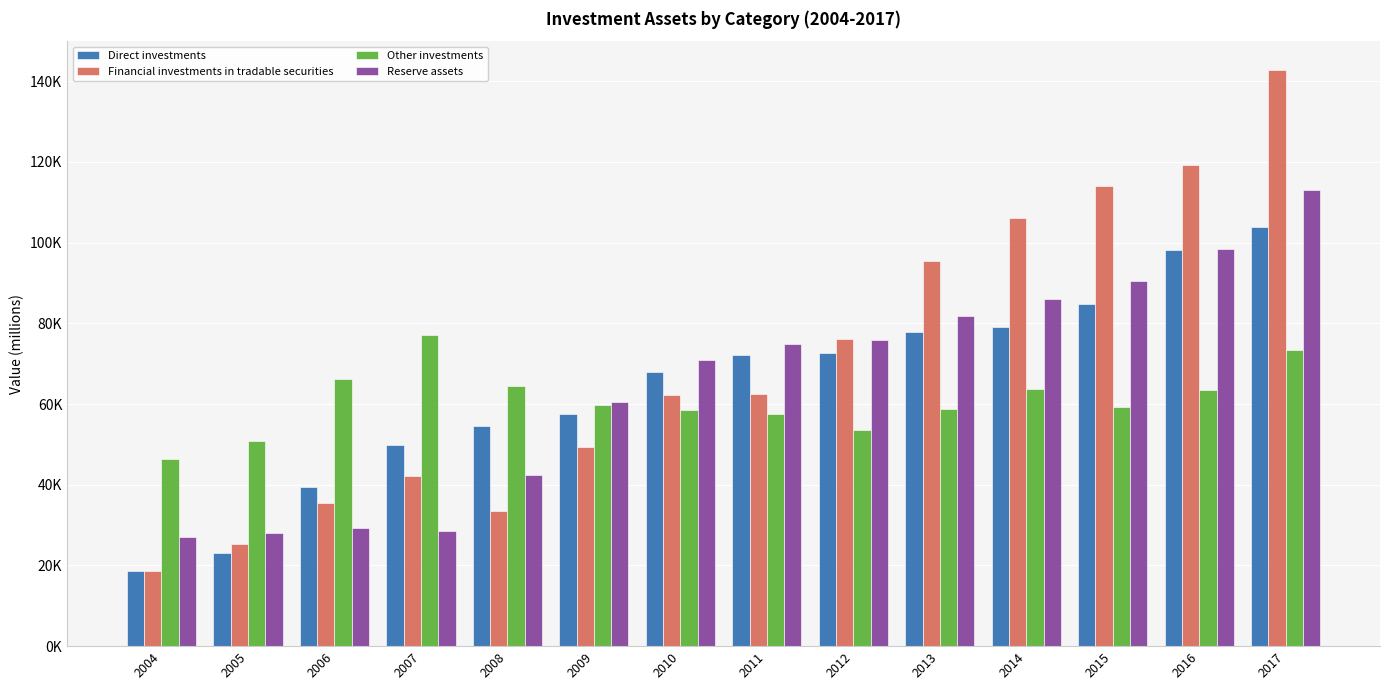

At how many categories does at least one series exceed 72944?

8